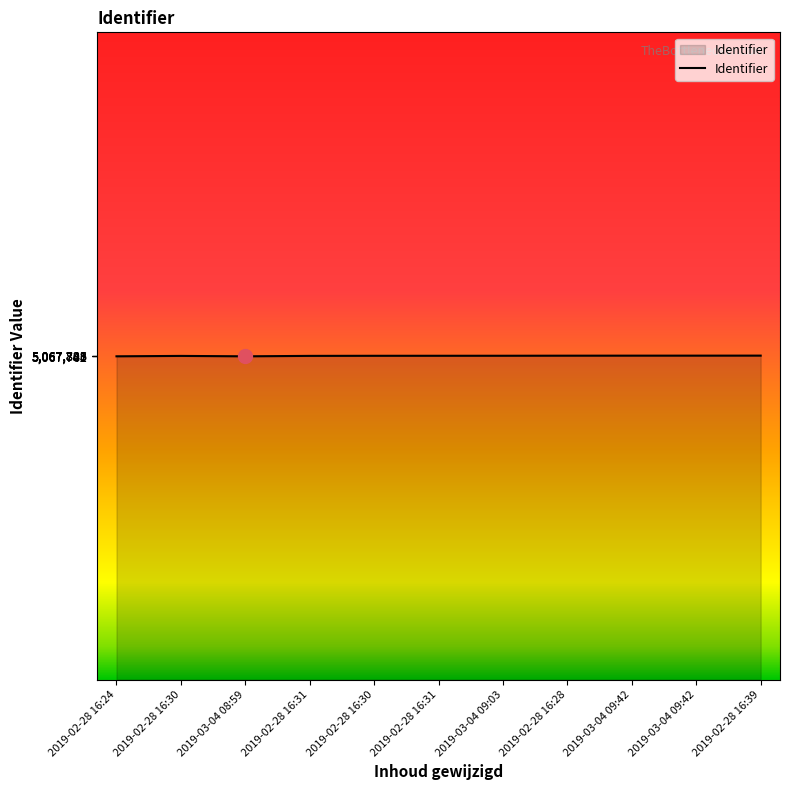

What is the label of the 3rd point from the left?

2019-03-04 08:59